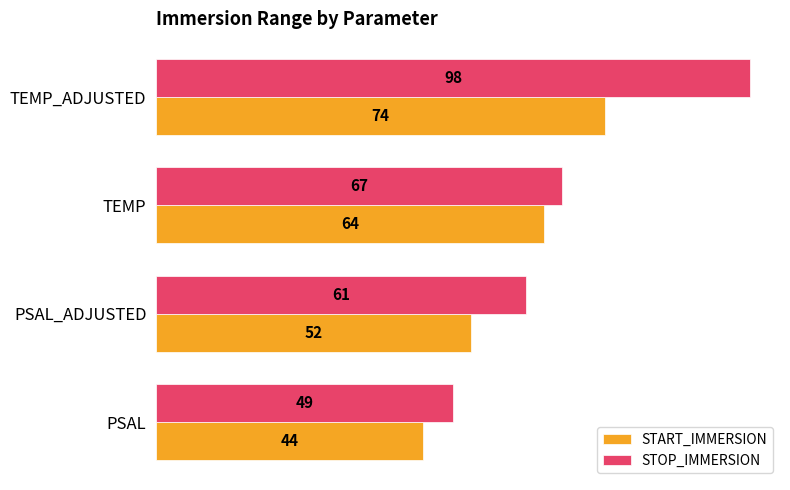

What is the difference between the maximum and minimum values in the STOP_IMMERSION series?

49